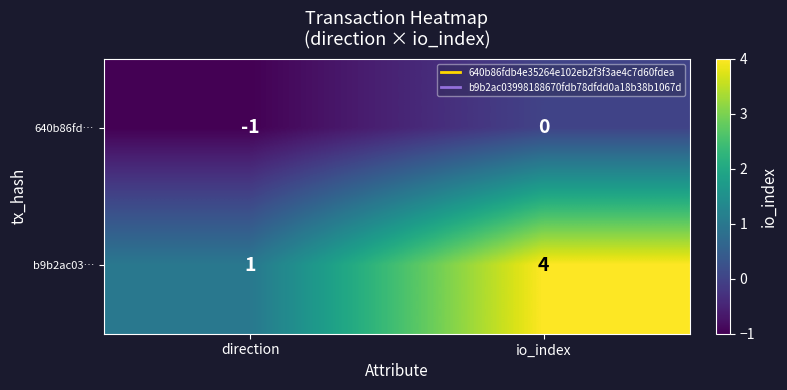

What is the sum of the b9b2ac03… values at direction and io_index?

5